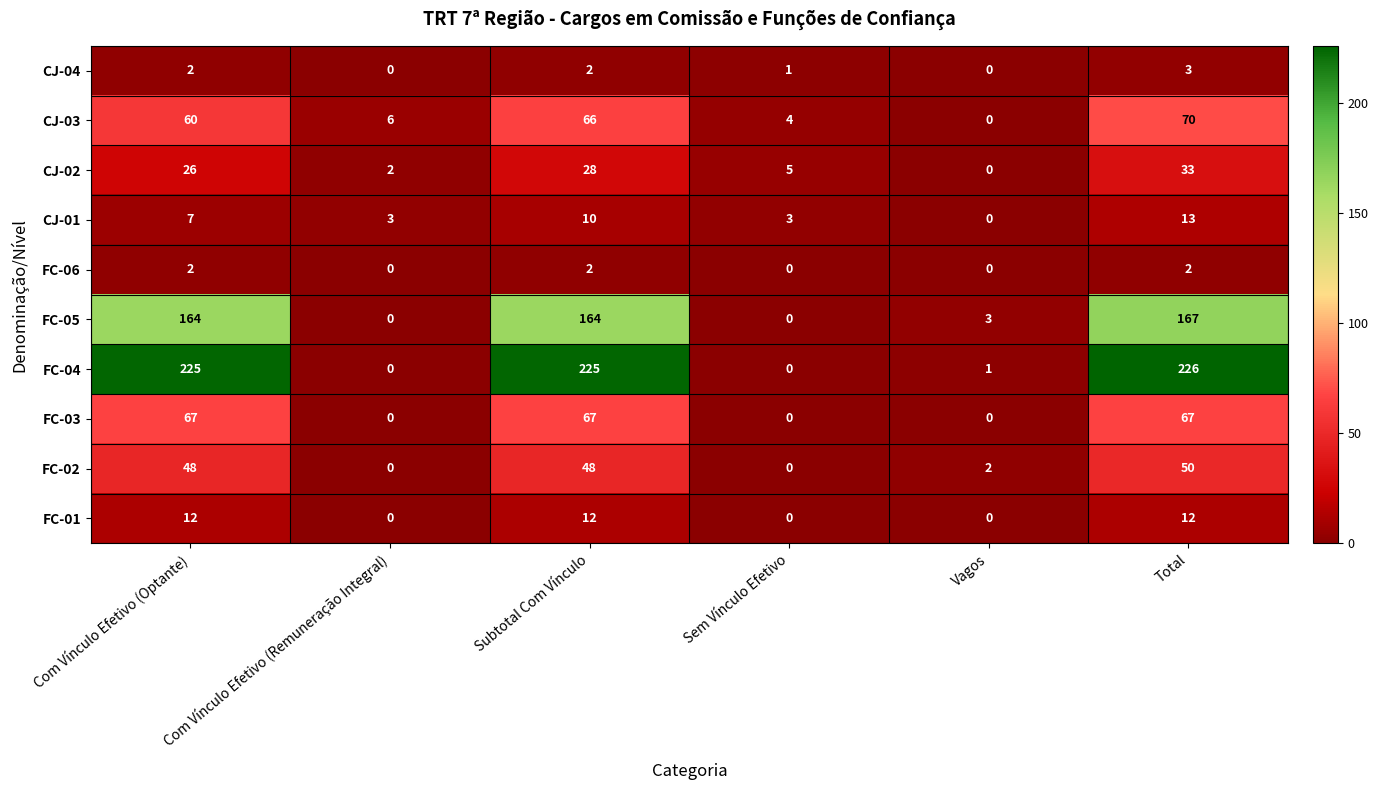

What is the sum of all FC-04 values?

677